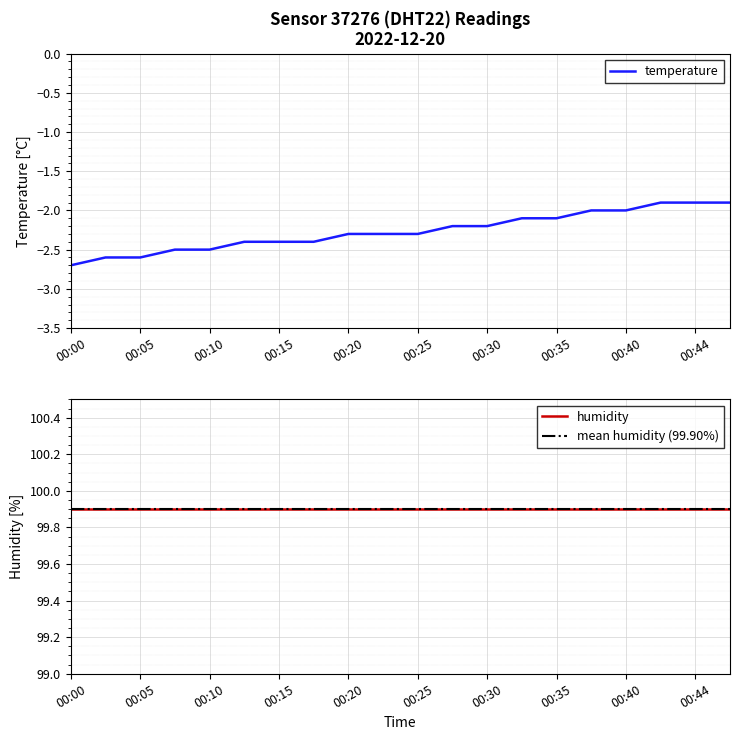

The chart shows a value of -2.2 at 00:27. True or false?

True